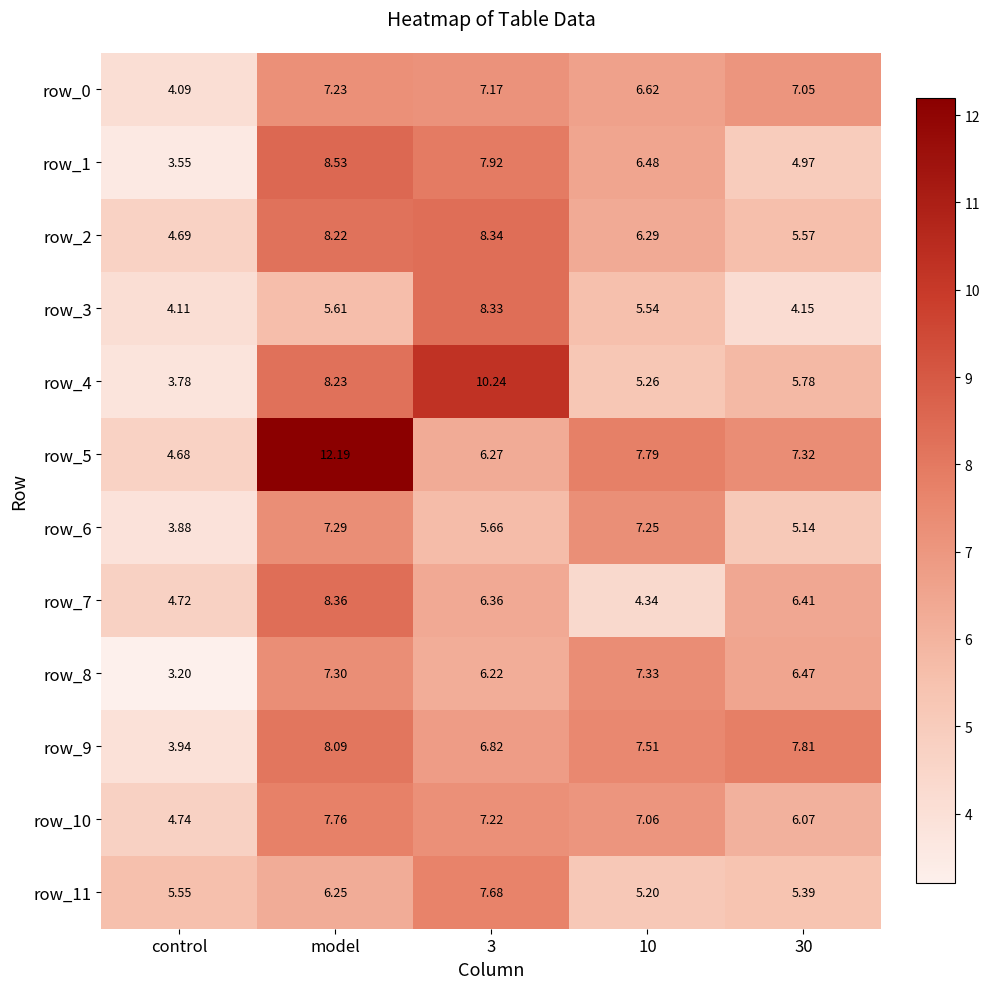

How many categories are shown in the chart?

5